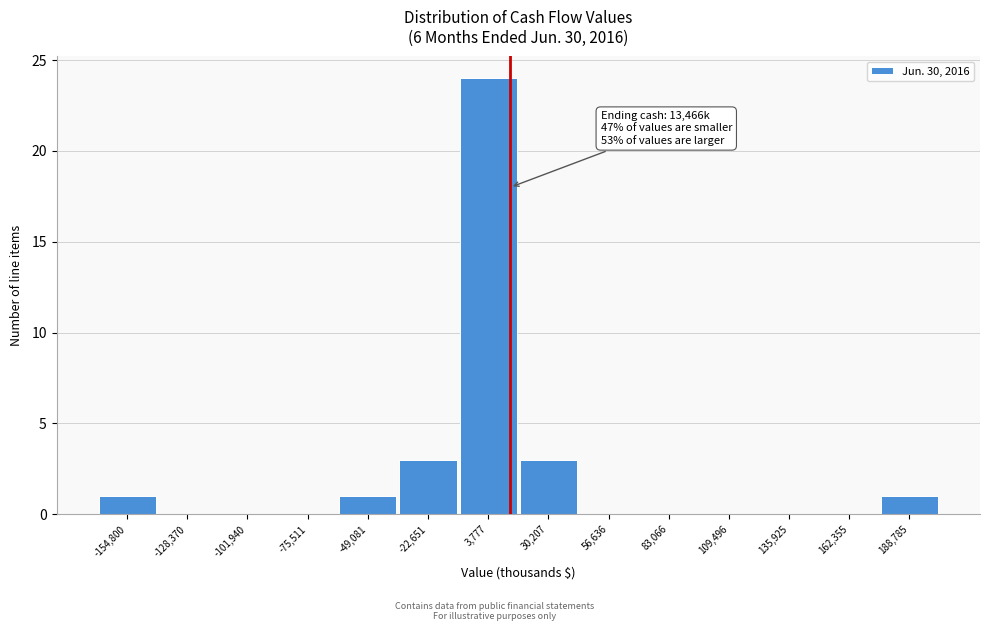

Over which range of the x-axis is the bar tallest?

-10000 to 15000